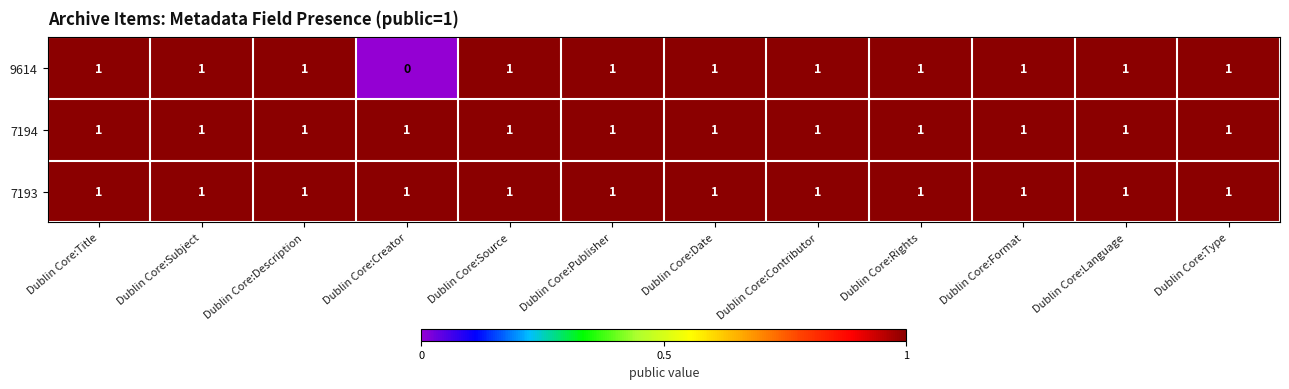

What is the sum of all 9614 values?

11